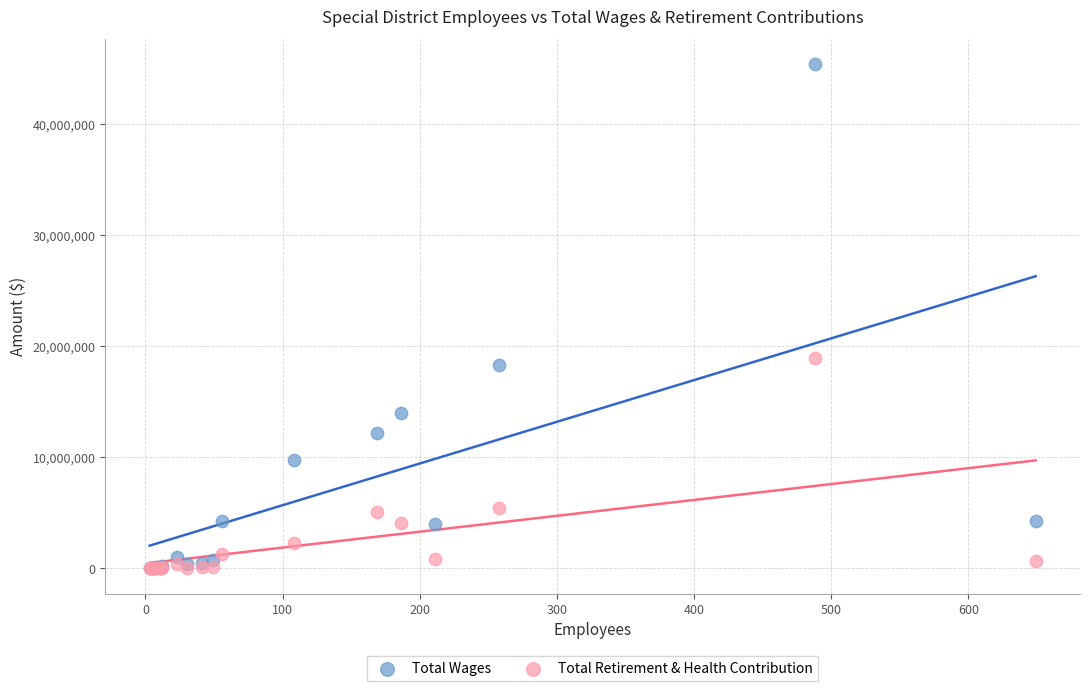

What are all the series names shown in the legend?

Total Wages, Total Retirement & Health Contribution